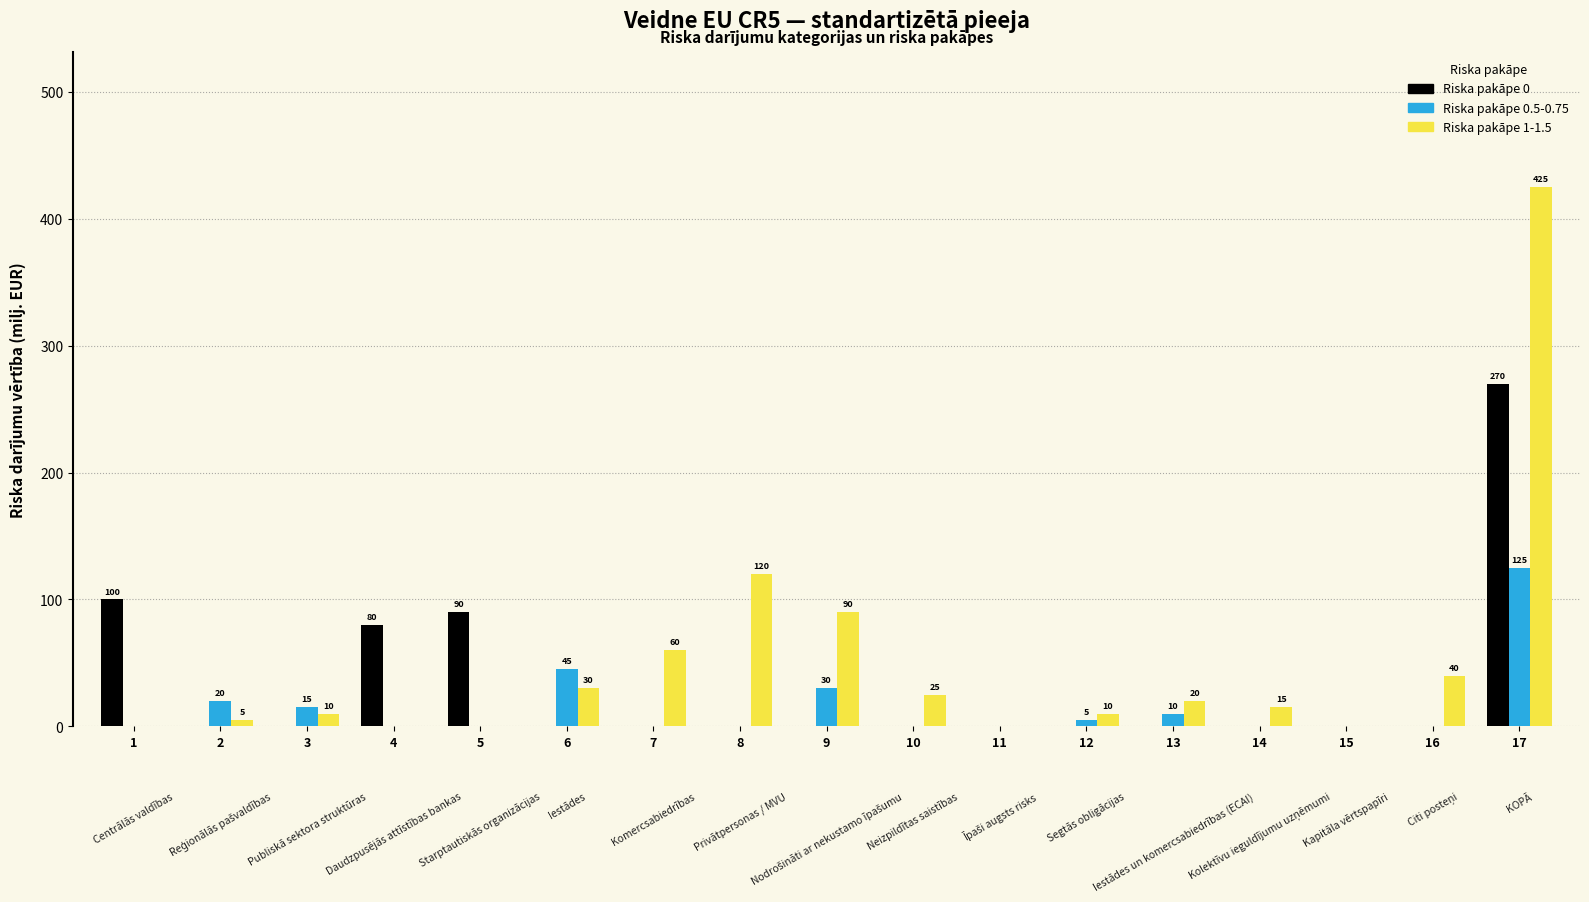

The Riska pakāpe 1-1.5 series shows 7 at 10. True or false?

False